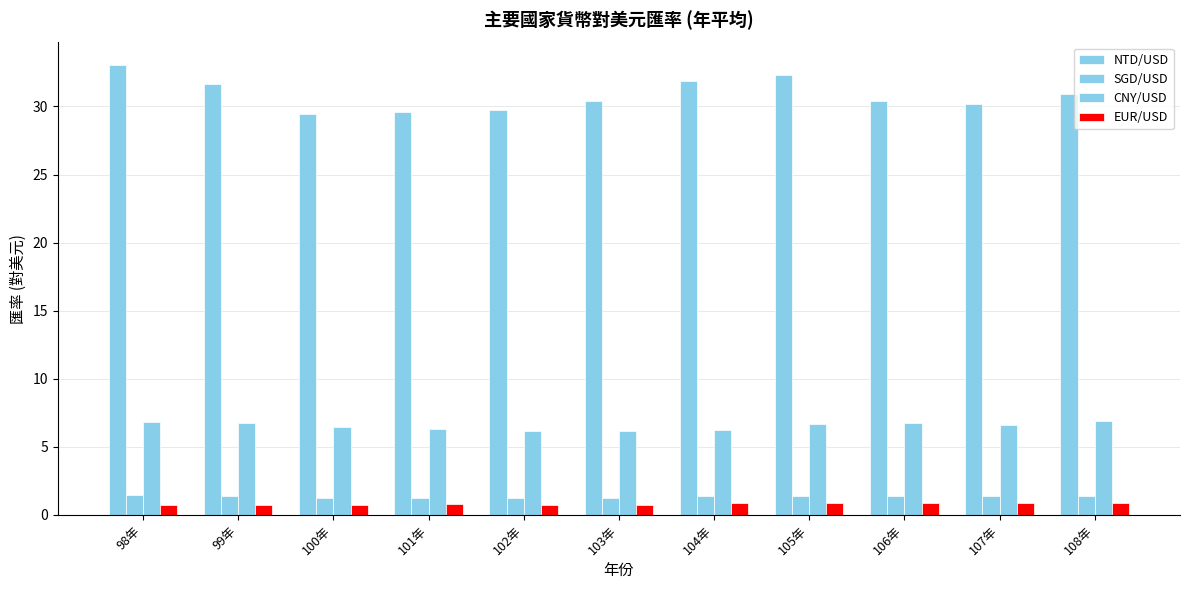

How many bars are there in total?

44